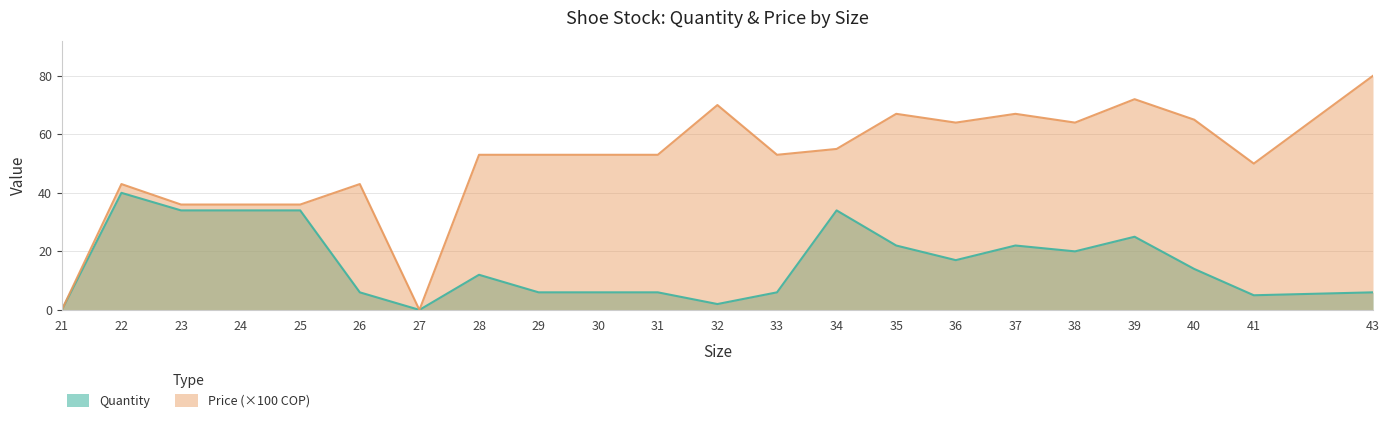

List the series in order of their peak value, lowest first.

Quantity, Price (×100 COP)